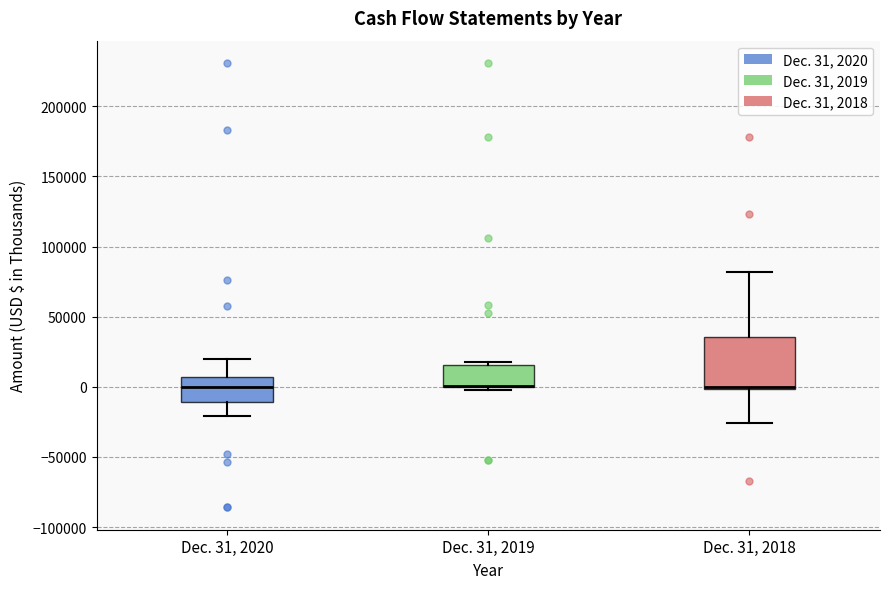

Comparing the boxes themselves (not the whiskers), which one is the tallest?

Dec. 31, 2018